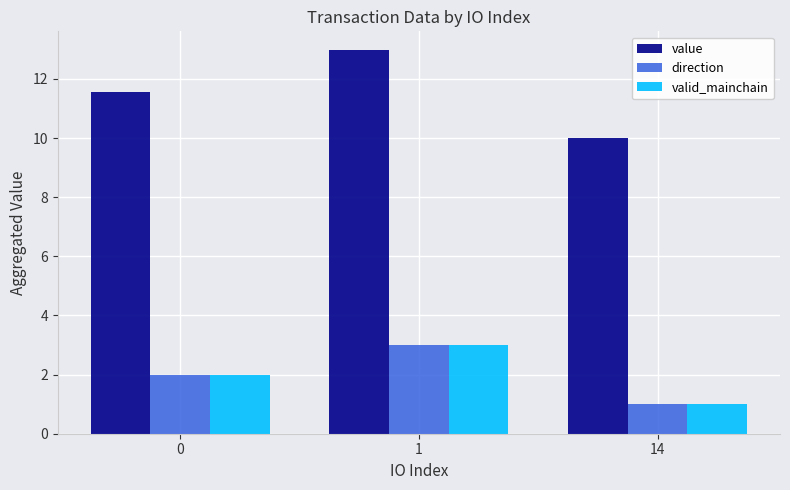

What is the difference between the maximum and minimum values in the valid_mainchain series?

2.0